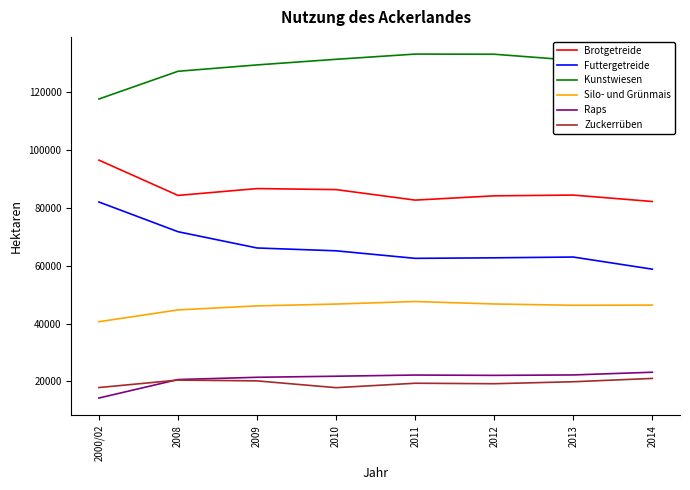

Which category has the lowest value across all series?

2000/02